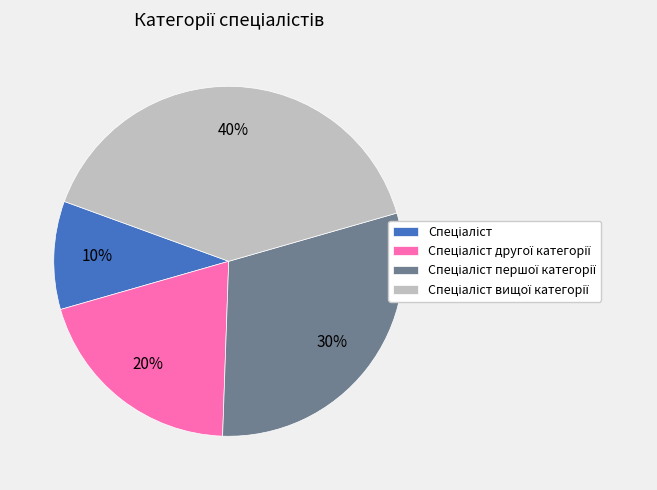

Is there a majority slice in this chart?

No